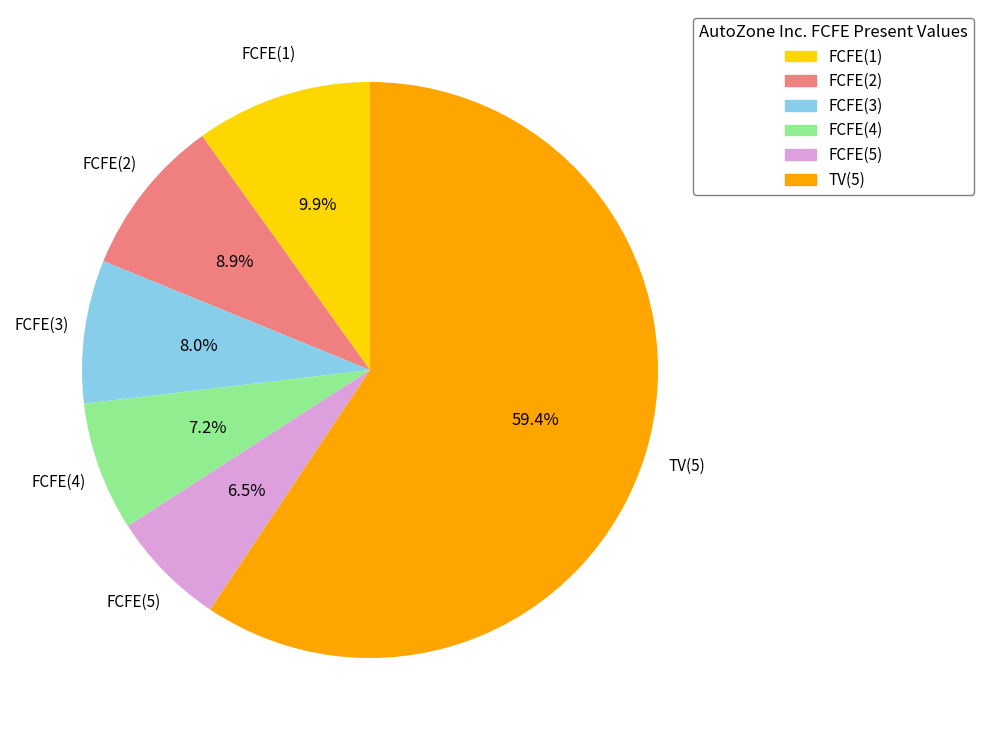

What percentage is the FCFE(3) slice, to the nearest percent?

8%